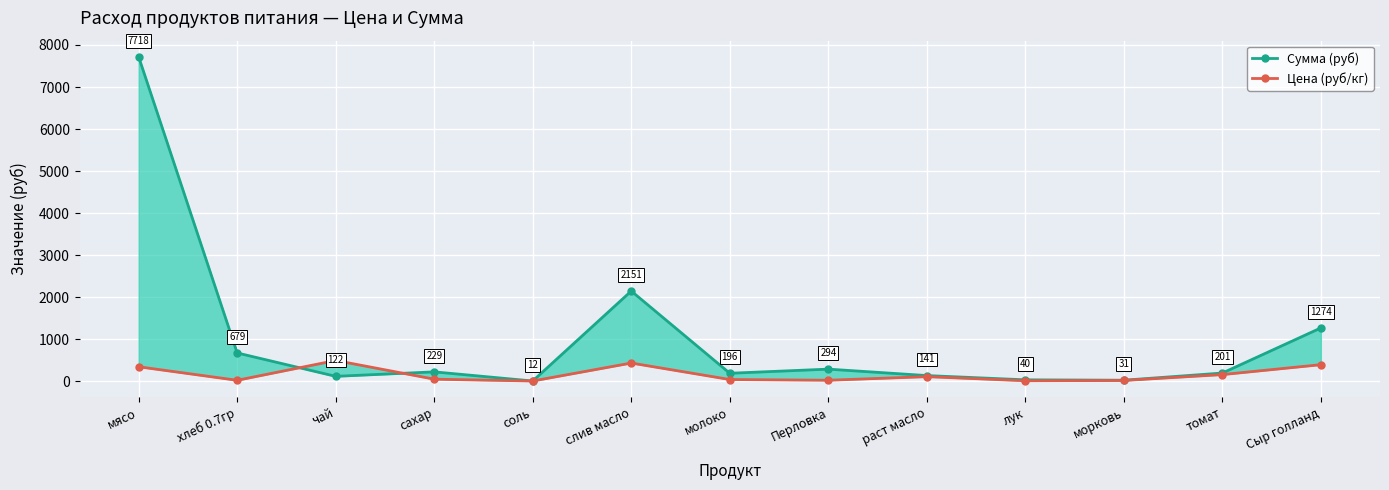

What is the label of the 8th point from the left?

Перловка